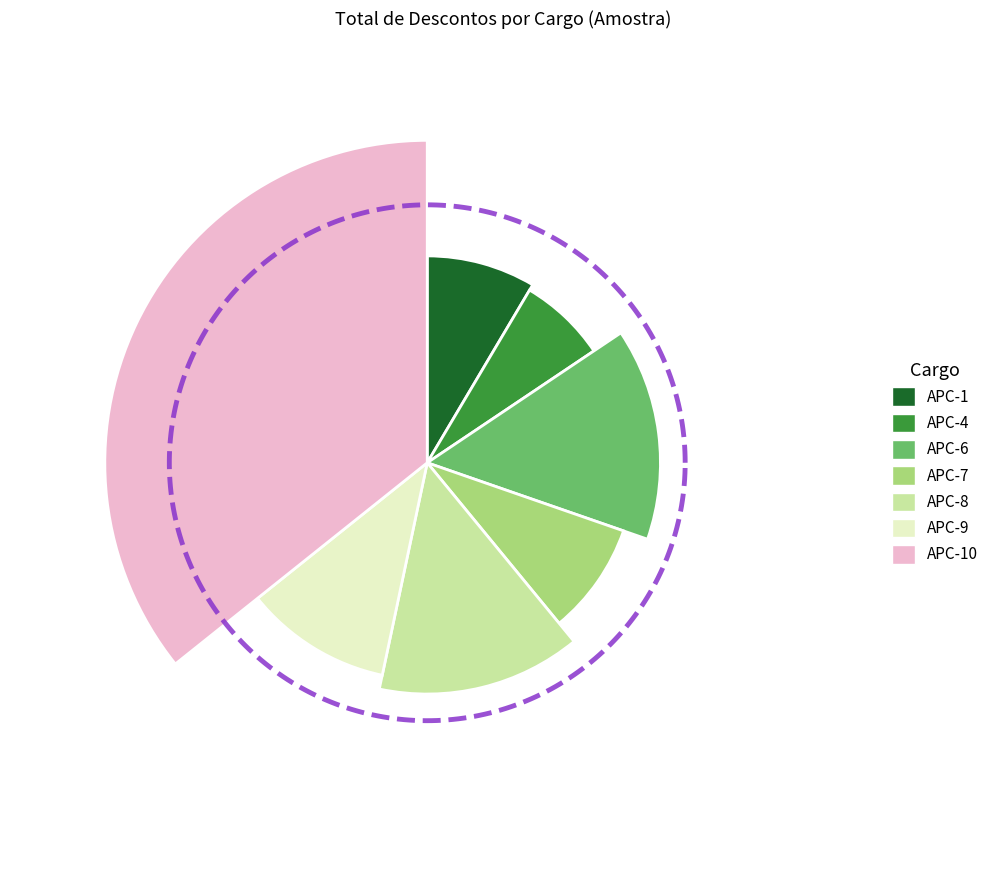

Rank the categories by value from highest to lowest.

APC-10, APC-6, APC-8, APC-9, APC-7, APC-1, APC-4